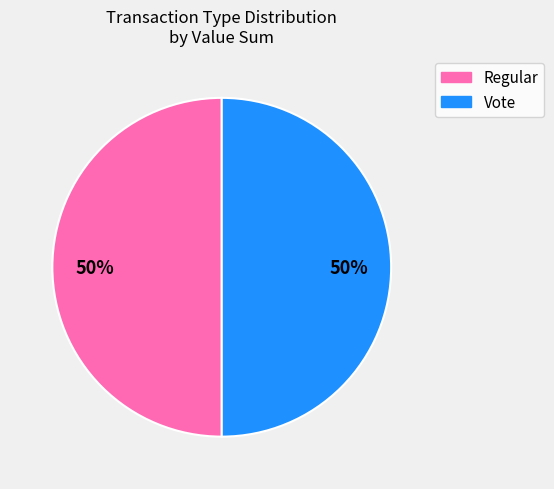

Approximately how many times larger is the value at Regular compared to Vote?

1.0